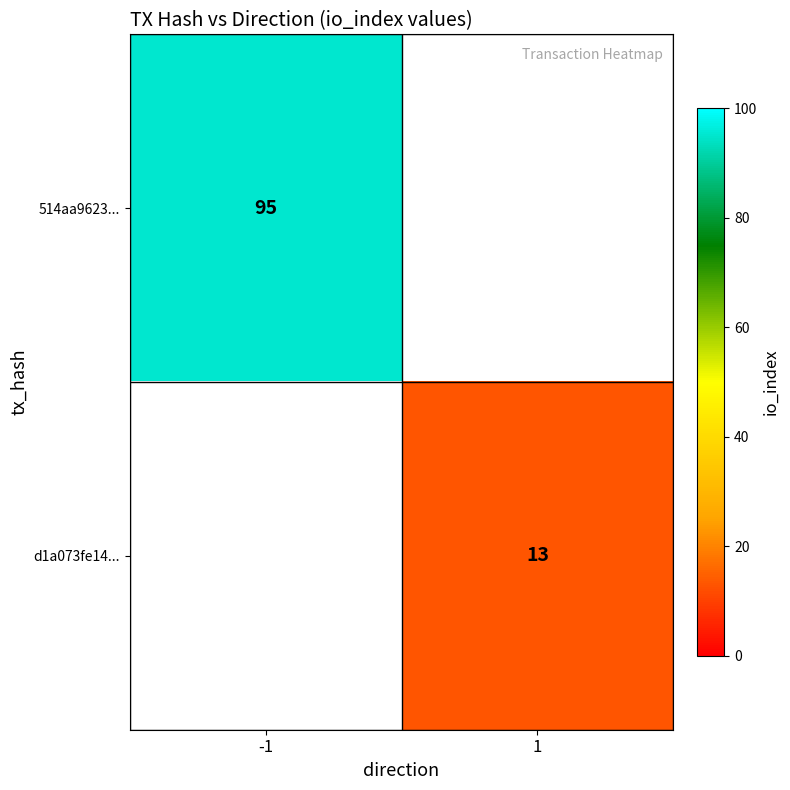

The value of 514aa9623... at -1 is 95. True or false?

True